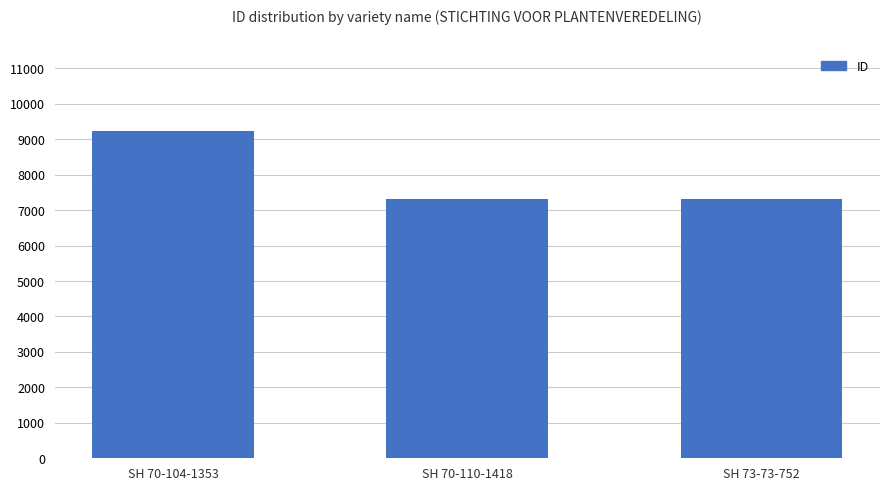

What is the maximum value shown in the chart?

9240